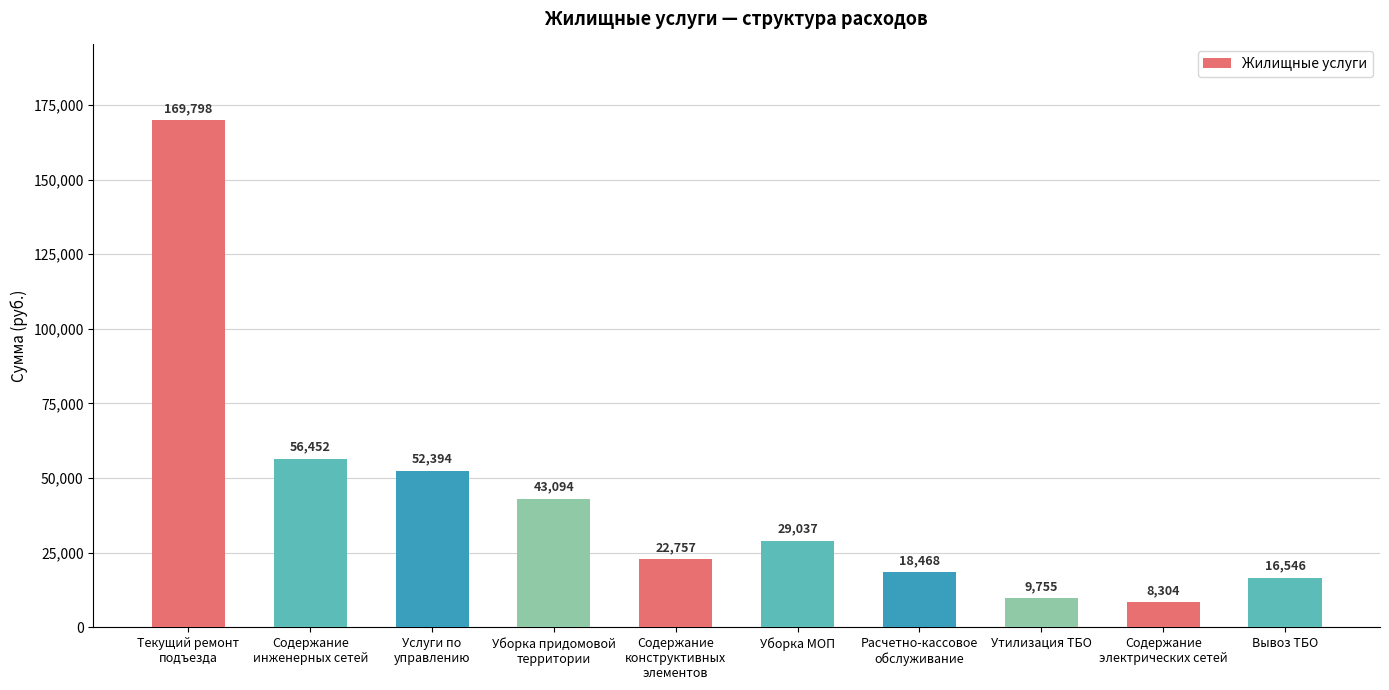

Read the value at Расчетно-кассовое
обслуживание.

18468.5